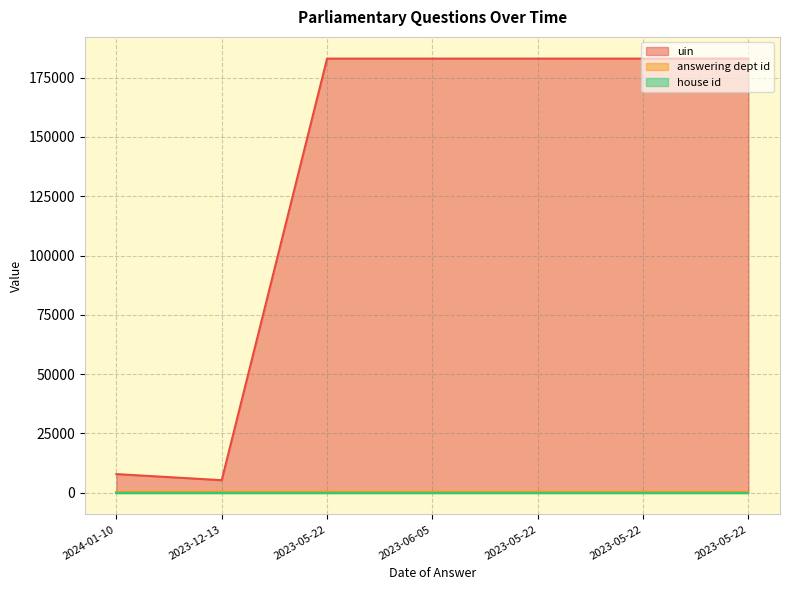

The value of answering dept id at 2023-05-22 is 73. True or false?

False